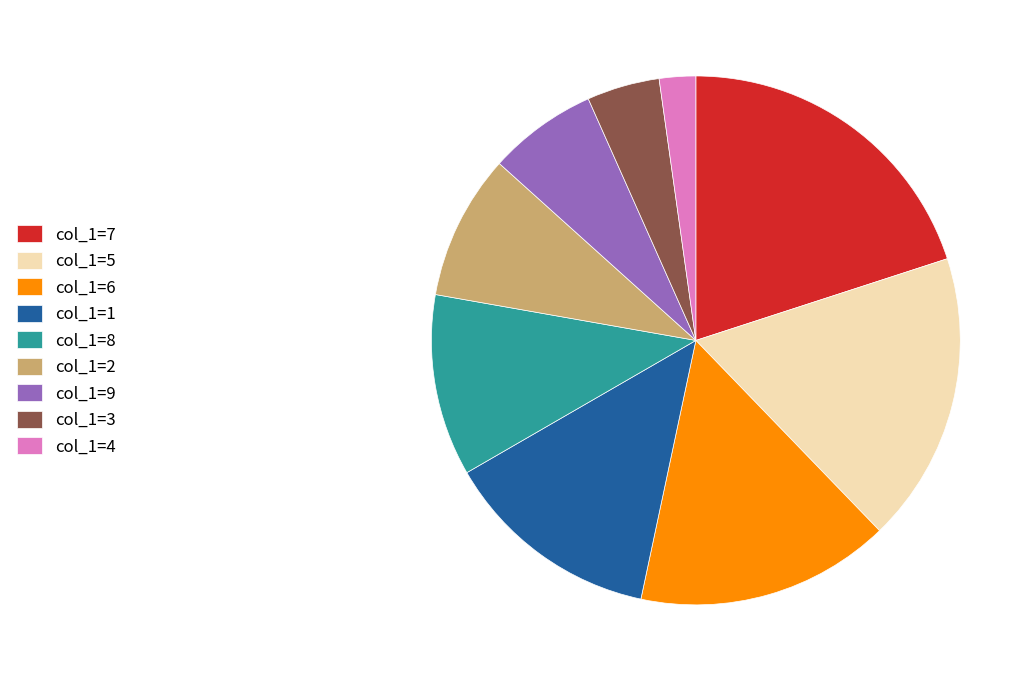

Approximately how many times larger is the value at col_1=8 compared to col_1=6?

0.7